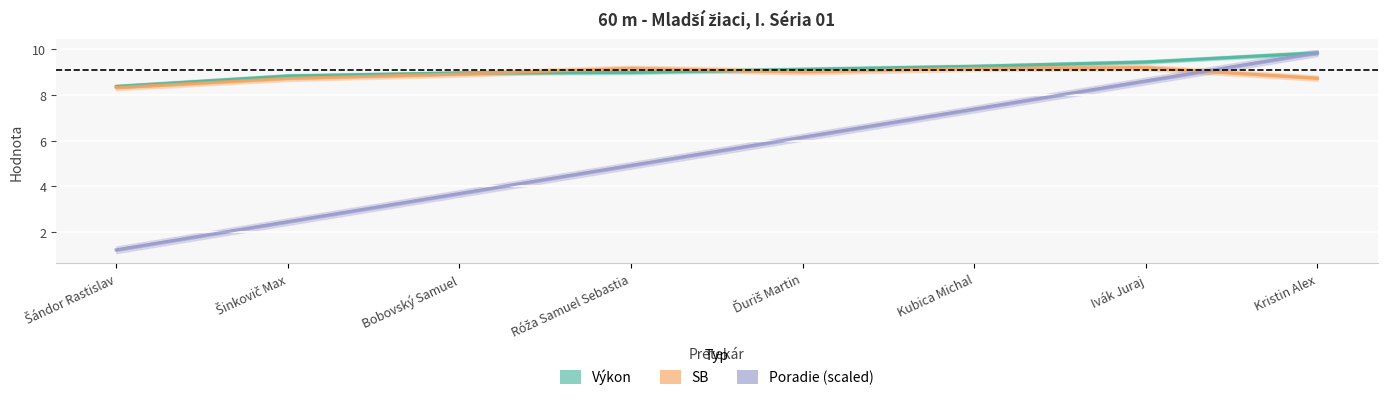

What is the minimum value for Výkon?

8.4